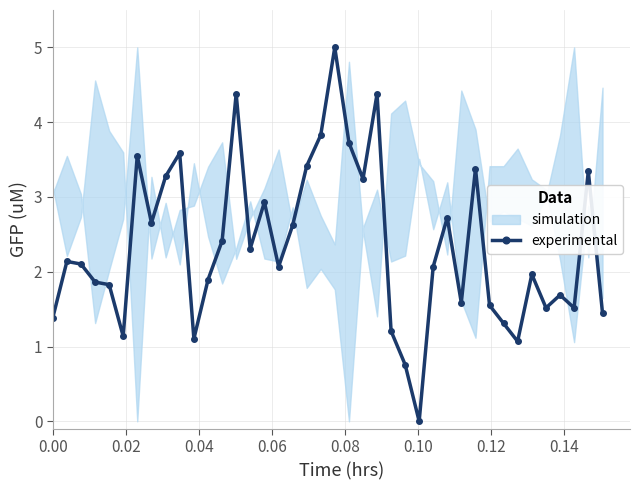

True or false: experimental has more than 1 points higher than both neighbors.

True